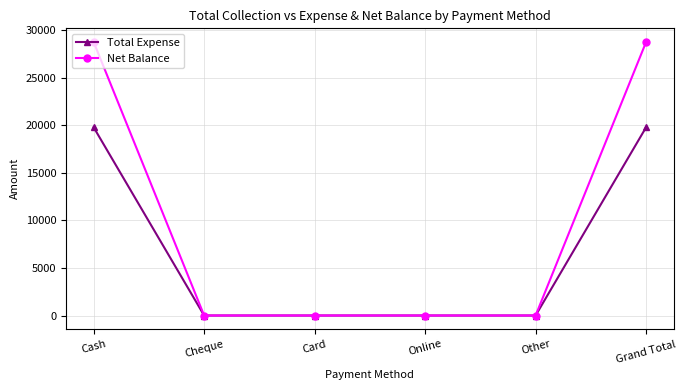

Which series has the largest total across all categories?

Net Balance